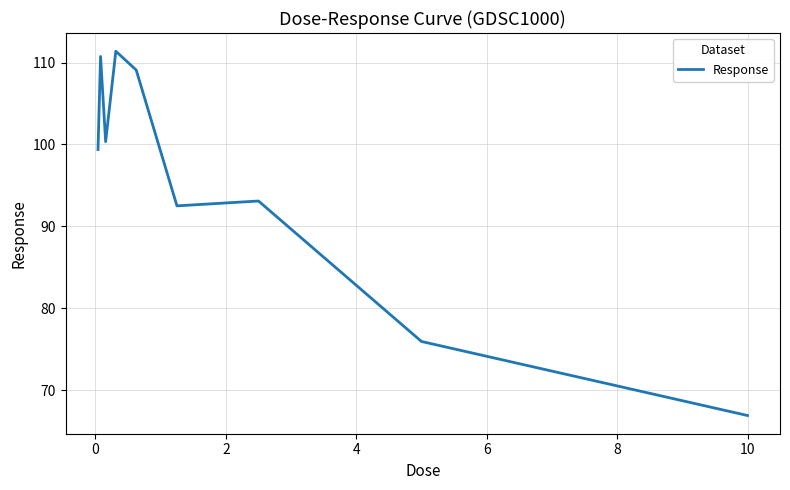

What is the maximum value shown in the chart?

111.4